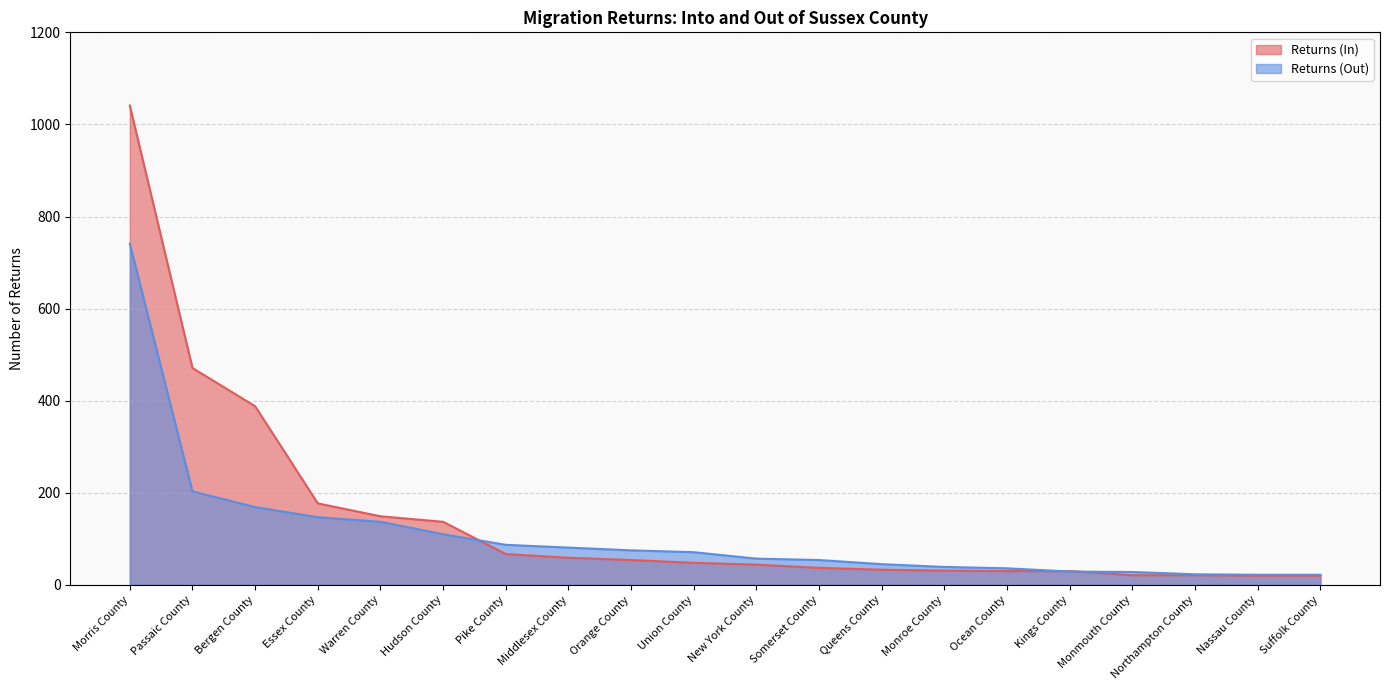

True or false: Returns (In) has a value of 21 at Monmouth County.

True